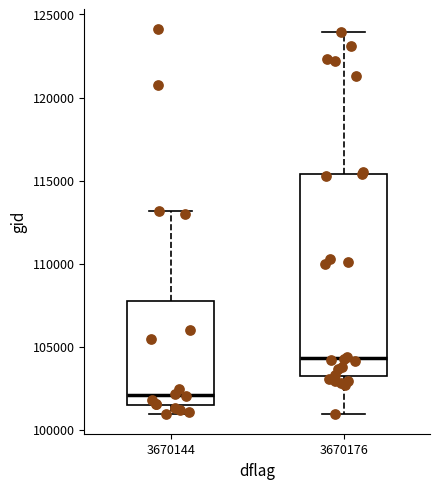

Reading left to right, read every box against the y-axis: the position of its median line, the range the box covers, and the ends of its whiskers. The values are not printed on the chart, so give them approximately, as read against the axis.

3670144: median 102000, box 101500 to 108000, whiskers 101000 to 113000
3670176: median 104500, box 103000 to 115500, whiskers 101000 to 124000